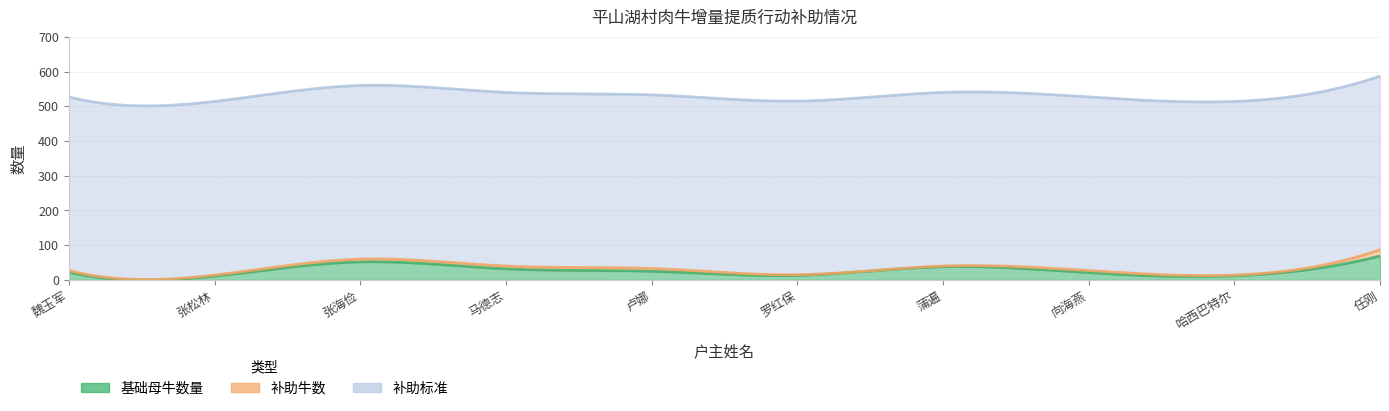

True or false: 基础母牛数量 has a value of 20 at 罗红保.

False